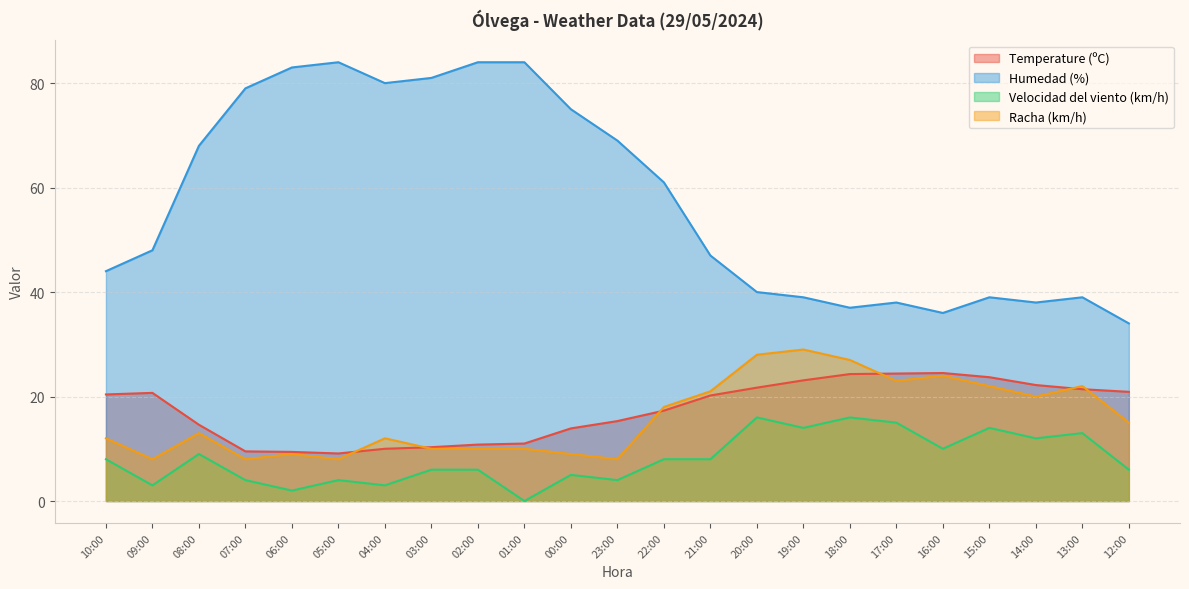

Reading left to right, extract all data points from this chart.

Temperature (ºC): 10:00=20.4	09:00=20.7	08:00=14.6	07:00=9.5	06:00=9.4	05:00=9.1	04:00=10.0	03:00=10.3	02:00=10.8	01:00=11.0	00:00=13.9	23:00=15.3	22:00=17.3	21:00=20.2	20:00=21.7	19:00=23.1	18:00=24.3	17:00=24.4	16:00=24.5	15:00=23.7	14:00=22.2	13:00=21.4	12:00=20.9
Humedad (%): 10:00=44.0	09:00=48.0	08:00=68.0	07:00=79.0	06:00=83.0	05:00=84.0	04:00=80.0	03:00=81.0	02:00=84.0	01:00=84.0	00:00=75.0	23:00=69.0	22:00=61.0	21:00=47.0	20:00=40.0	19:00=39.0	18:00=37.0	17:00=38.0	16:00=36.0	15:00=39.0	14:00=38.0	13:00=39.0	12:00=34.0
Velocidad del viento (km/h): 10:00=8.0	09:00=3.0	08:00=9.0	07:00=4.0	06:00=2.0	05:00=4.0	04:00=3.0	03:00=6.0	02:00=6.0	01:00=0.0	00:00=5.0	23:00=4.0	22:00=8.0	21:00=8.0	20:00=16.0	19:00=14.0	18:00=16.0	17:00=15.0	16:00=10.0	15:00=14.0	14:00=12.0	13:00=13.0	12:00=6.0
Racha (km/h): 10:00=12.0	09:00=8.0	08:00=13.0	07:00=8.0	06:00=9.0	05:00=8.0	04:00=12.0	03:00=10.0	02:00=10.0	01:00=10.0	00:00=9.0	23:00=8.0	22:00=18.0	21:00=21.0	20:00=28.0	19:00=29.0	18:00=27.0	17:00=23.0	16:00=24.0	15:00=22.0	14:00=20.0	13:00=22.0	12:00=15.0